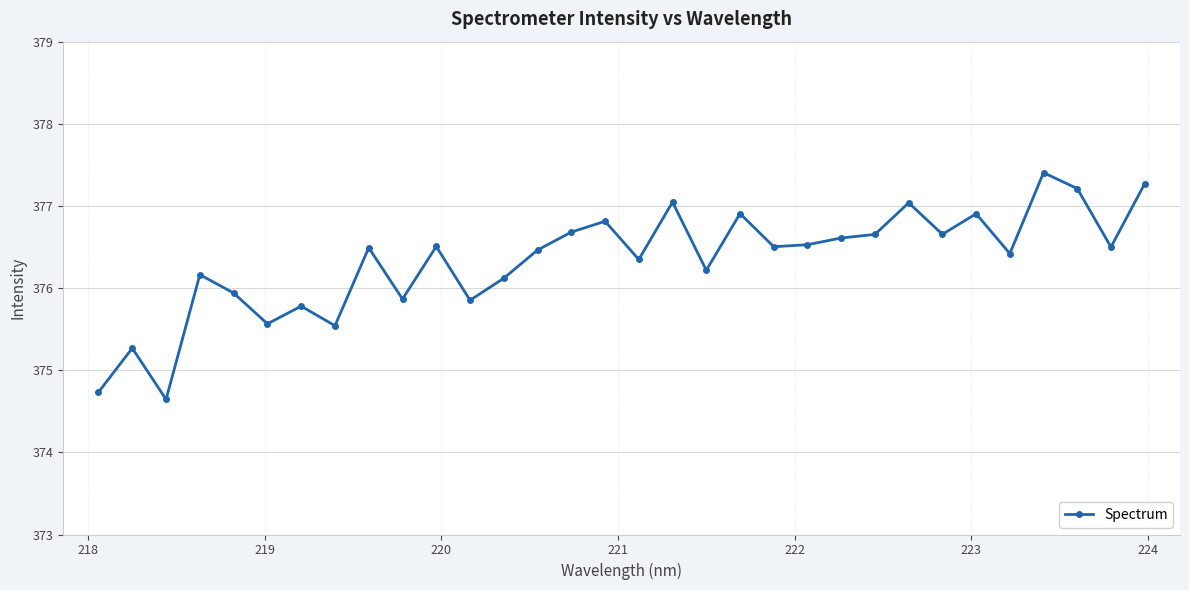

What is the smallest value displayed?

374.6